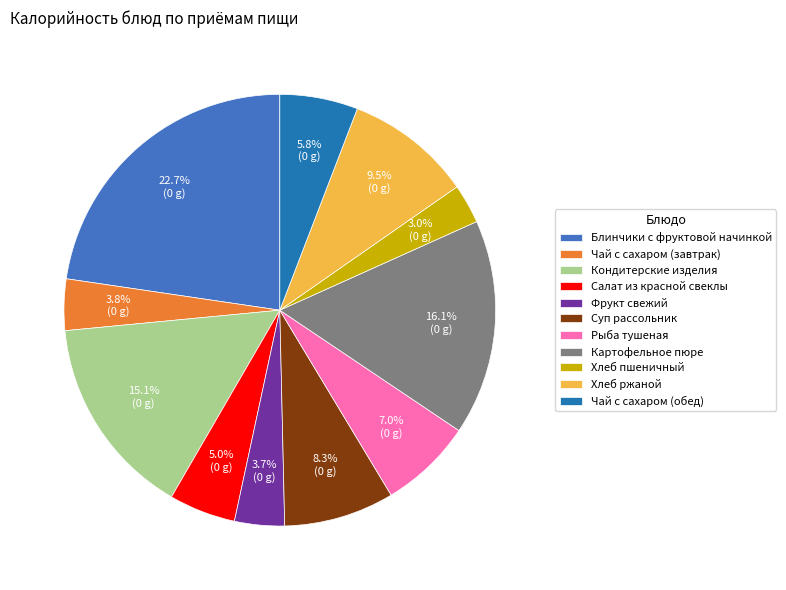

To the nearest percent, what percentage of the pie is Фрукт свежий?

4%